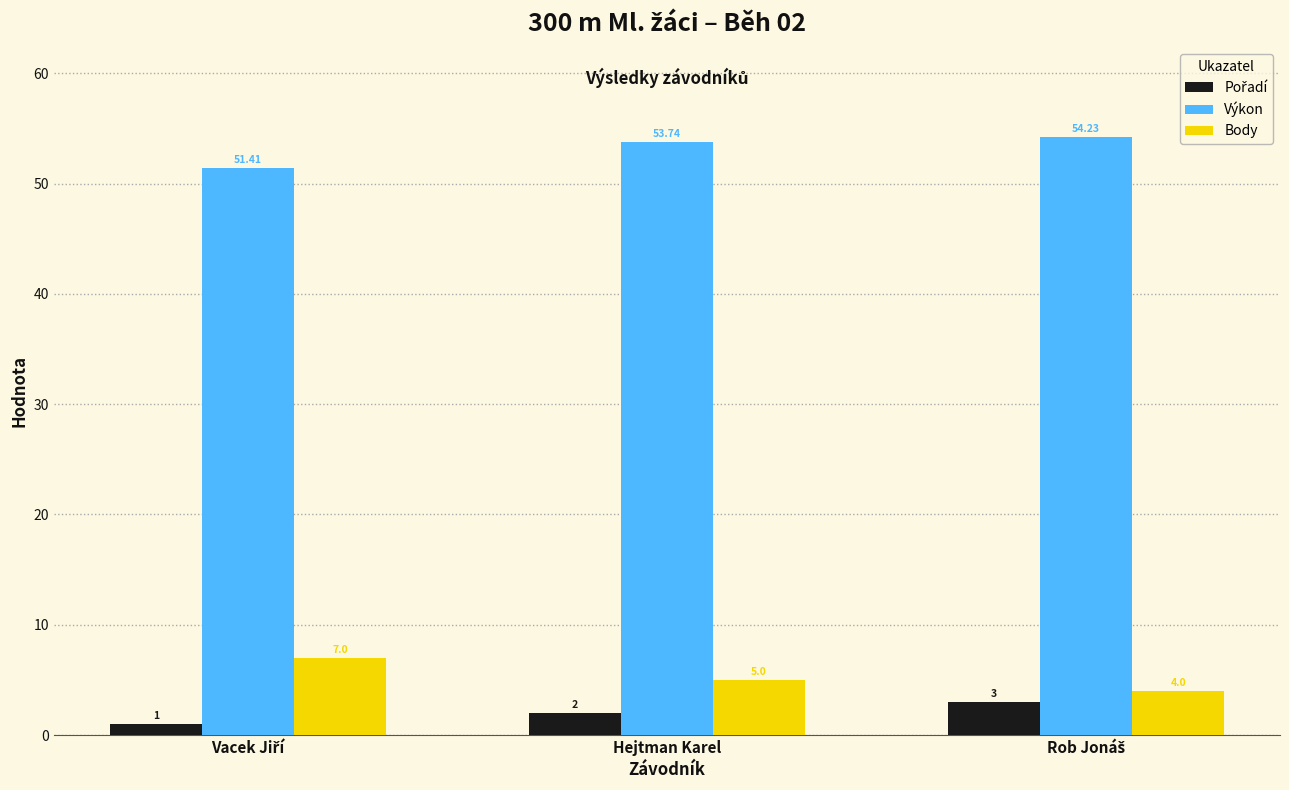

How many distinct data groups are displayed?

3